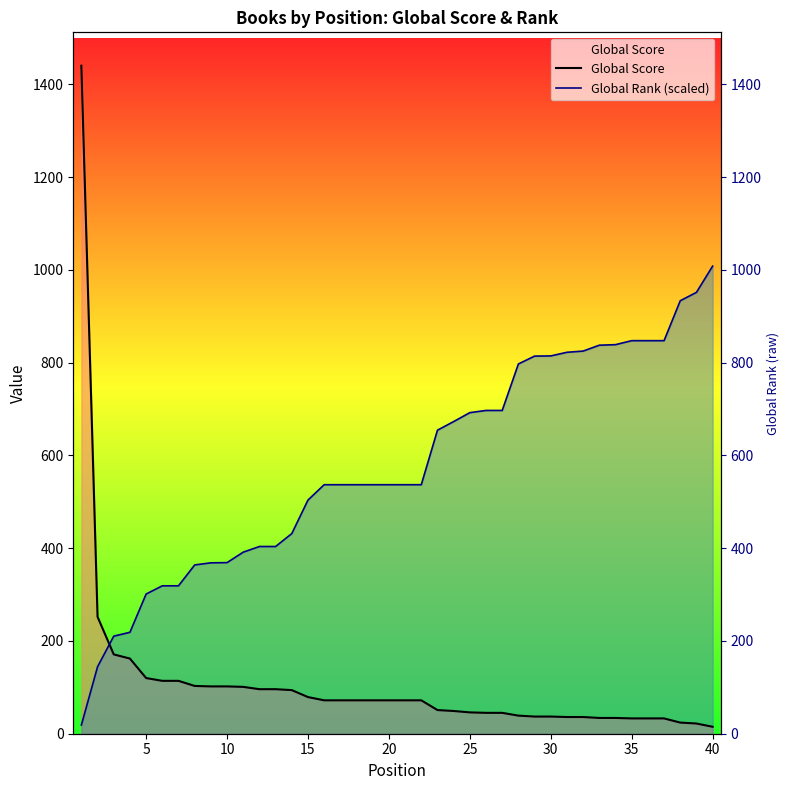

What is the maximum value shown in the chart?

1440.0